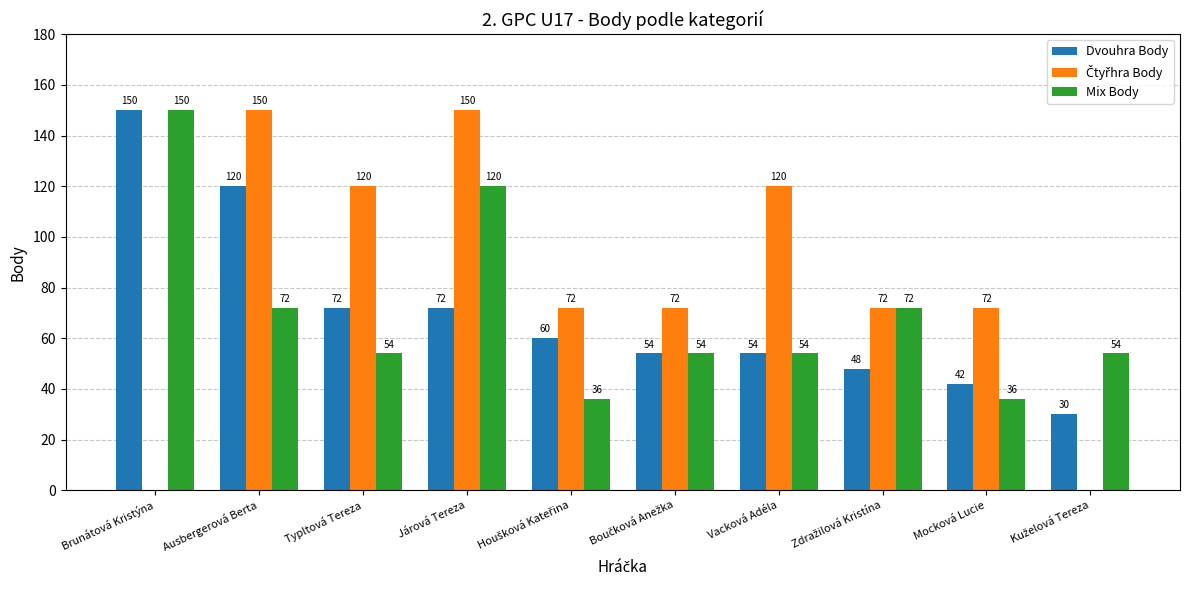

What is the maximum value shown in the chart?

150